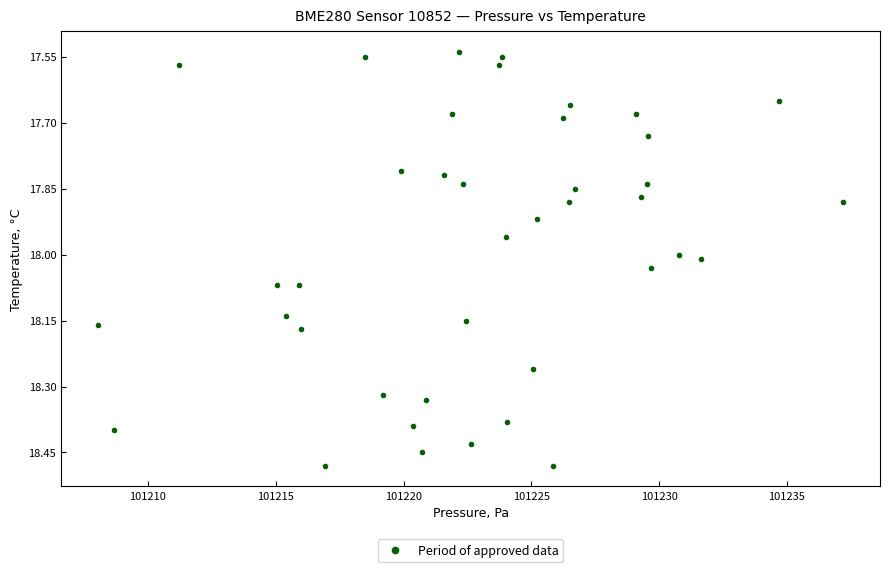

What is the range of Y values (max minus min)?

0.9